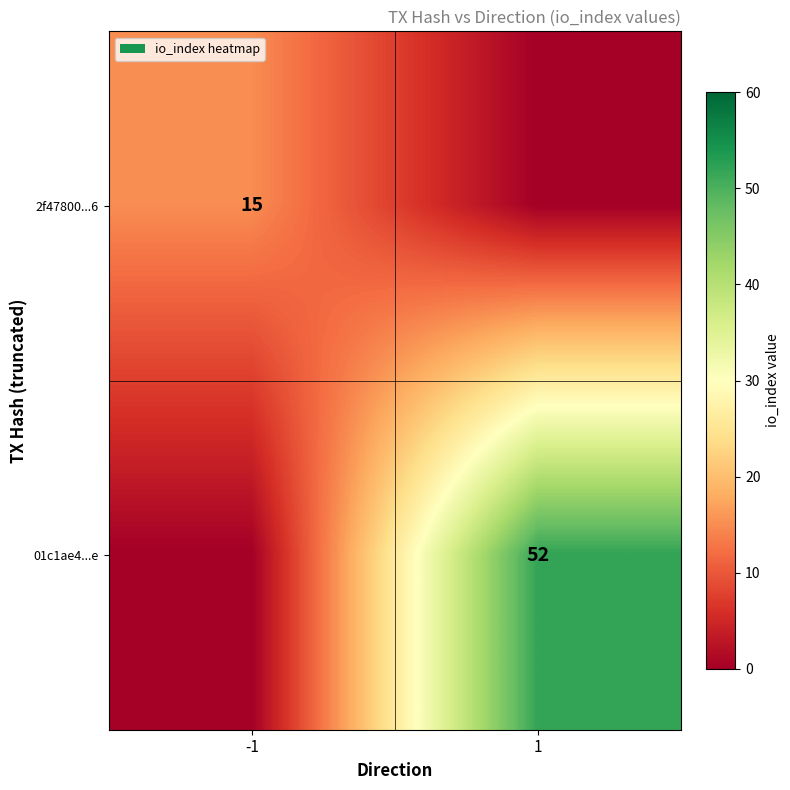

Is the value of 01c1ae4...e at 1 greater than the value of 2f47800...6 at -1?

Yes